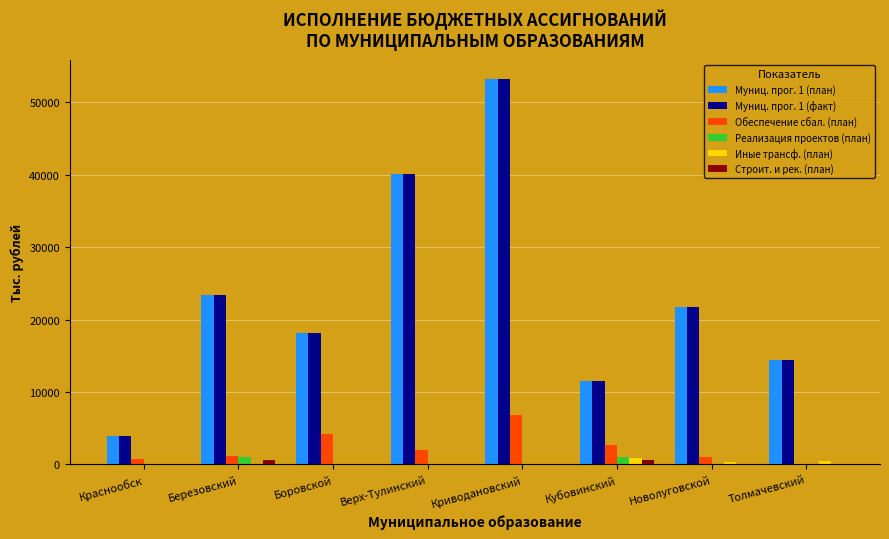

Is the value of Муниц. прог. 1 (факт) at Кубовинский greater than the value of Иные трансф. (план) at Березовский?

Yes